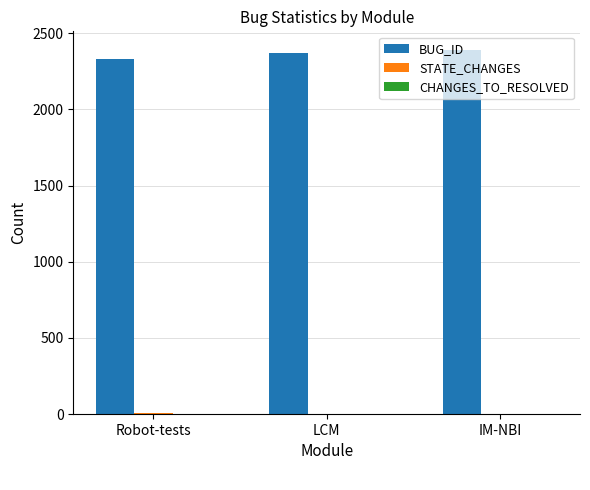

Are the bars grouped side by side (vs. stacked)?

Yes